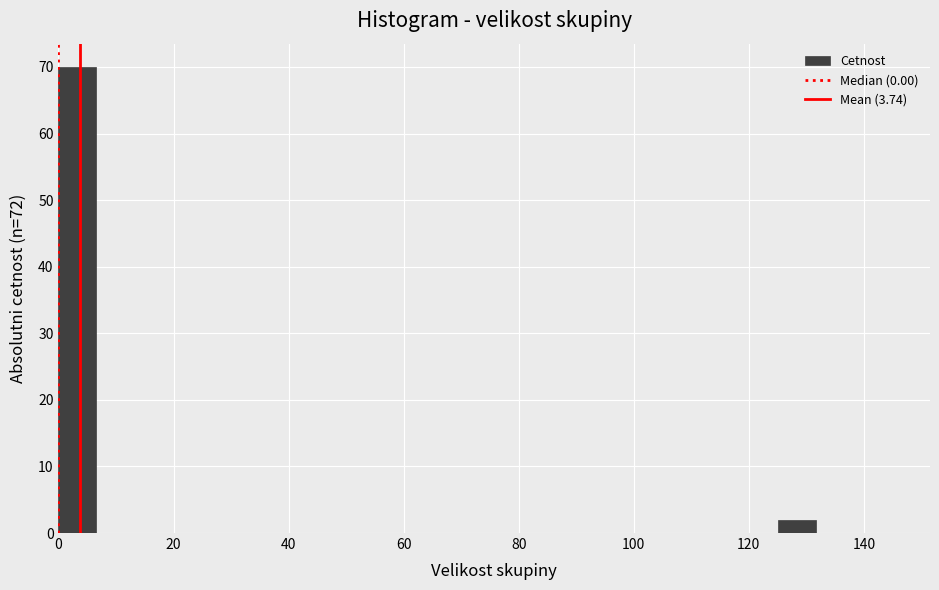

Read against the x-axis, roughly where is the centre of the tallest bar?

4